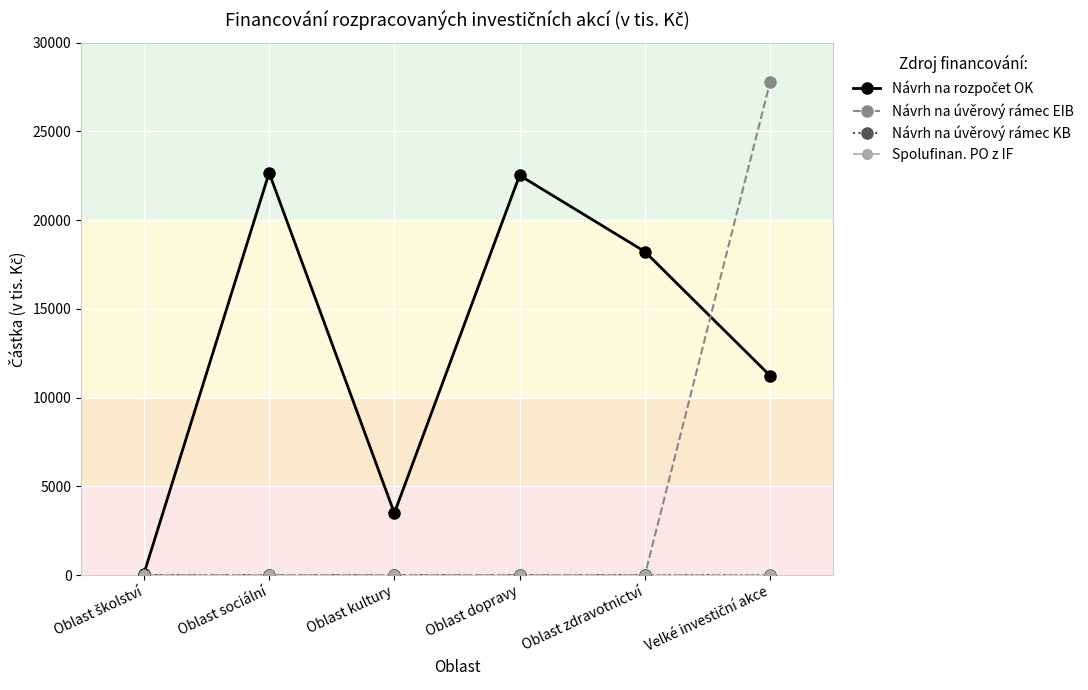

Rank the series by their maximum value, from lowest to highest.

Návrh na úvěrový rámec KB, Spolufinan. PO z IF, Návrh na rozpočet OK, Návrh na úvěrový rámec EIB